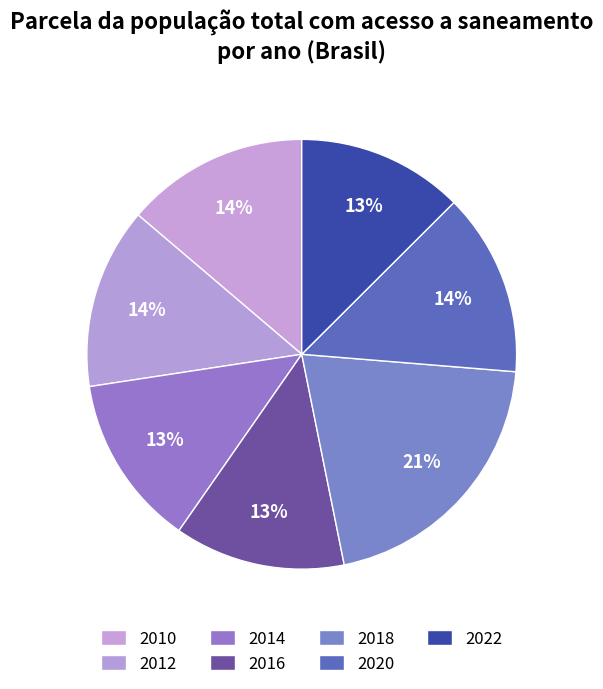

Rank the categories by value from lowest to highest.

2022, 2016, 2014, 2012, 2010, 2020, 2018